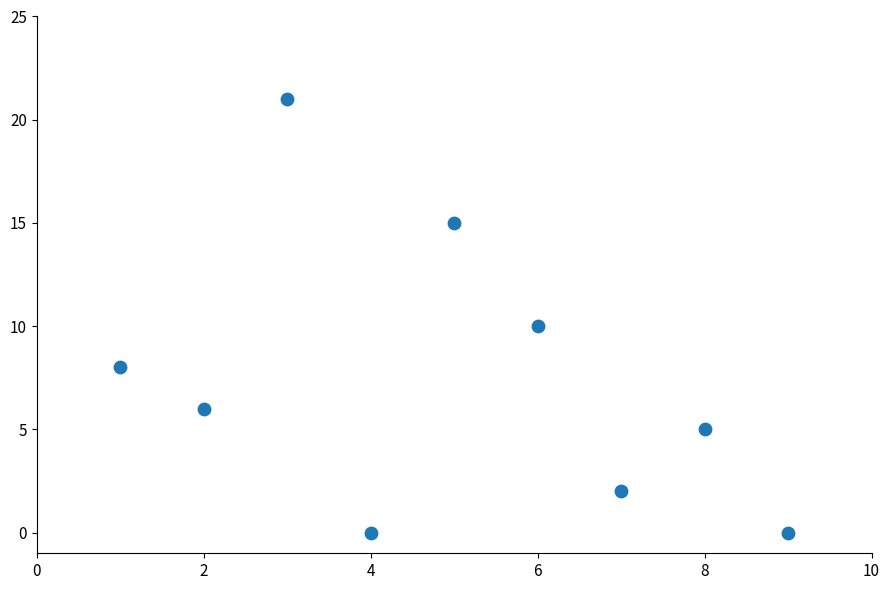

What is the average X value?

5